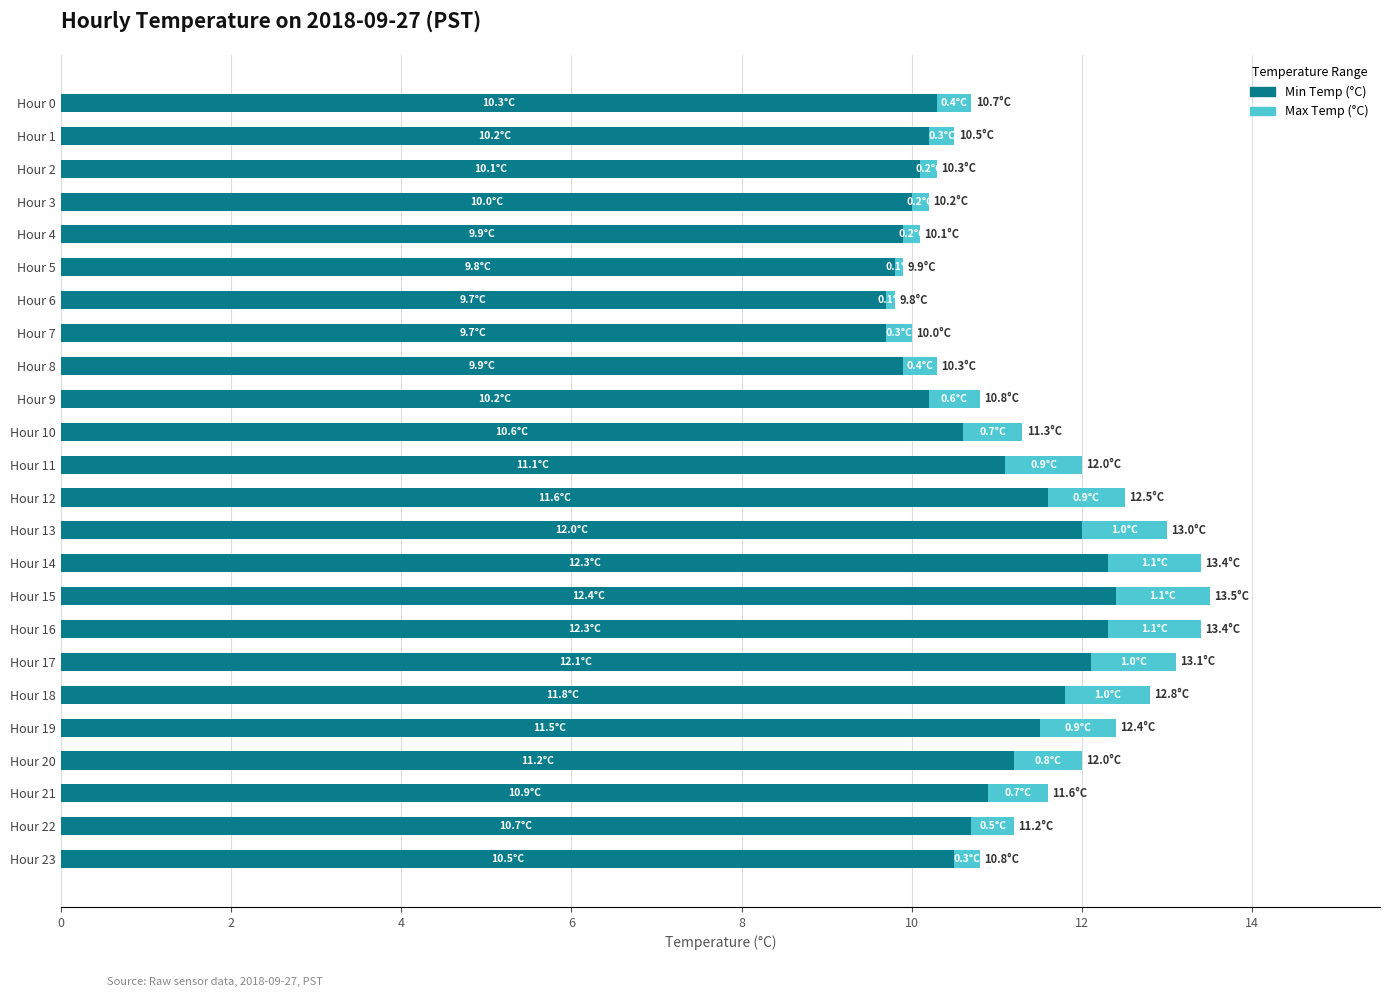

What is the maximum value for Min Temp (°C)?

12.4